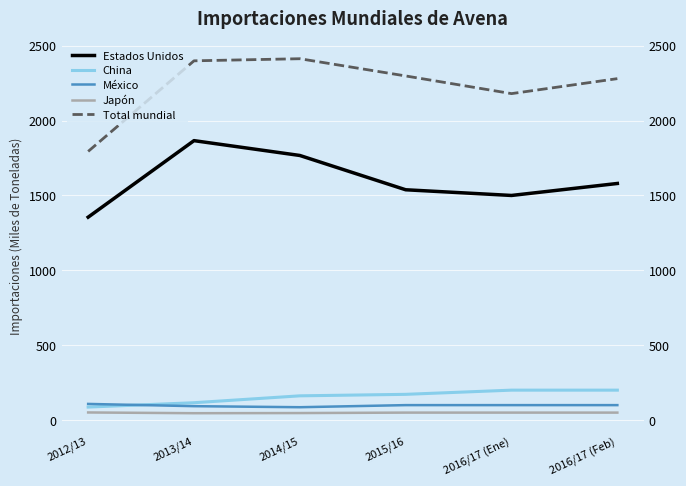

What is the label of the 6th point from the right?

2012/13